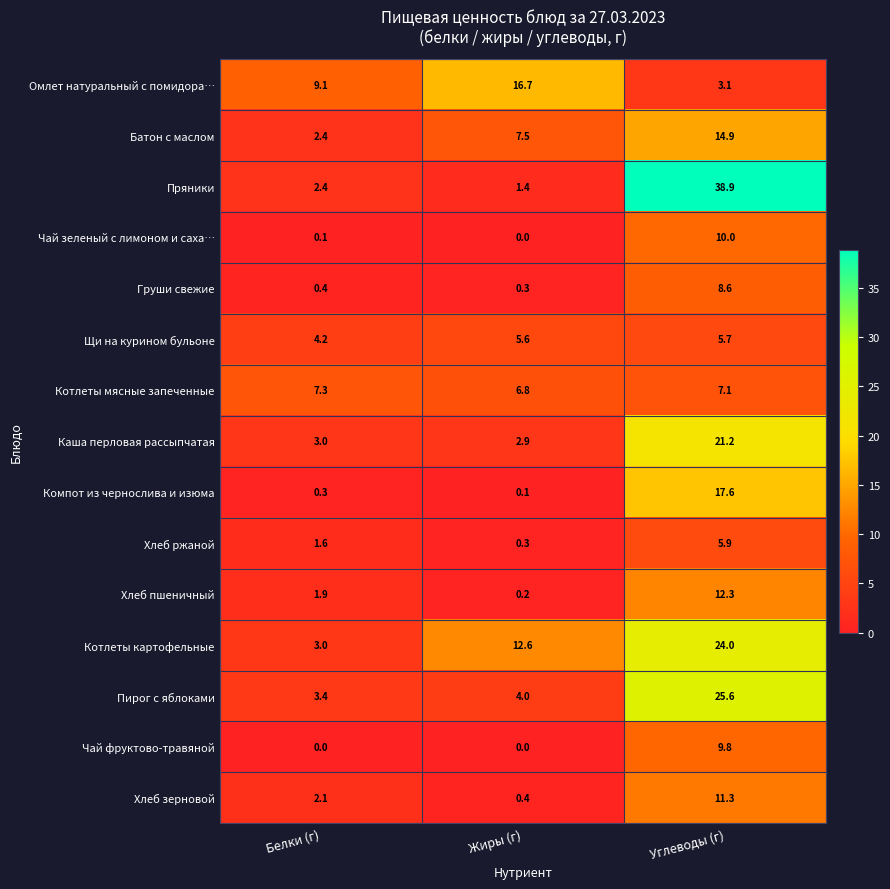

What is the spread (max minus min) of values at Жиры (г)?

16.7